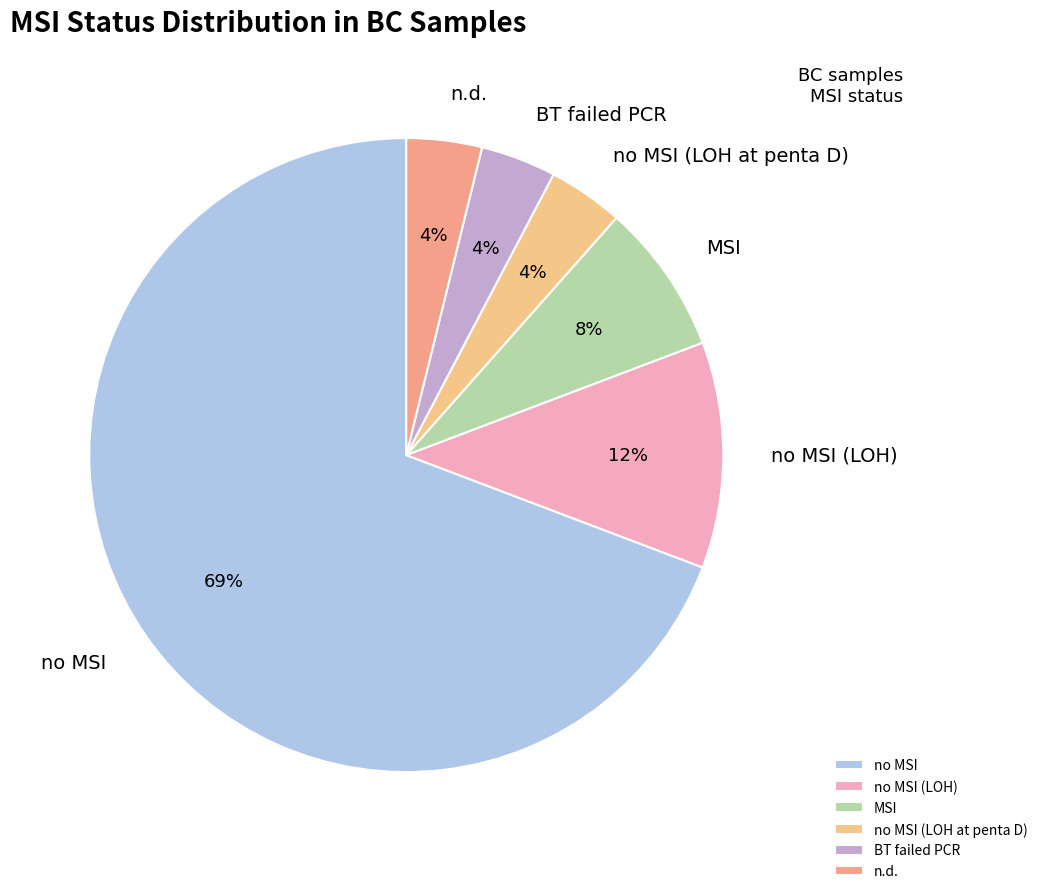

Which slice represents more than half of the pie?

no MSI